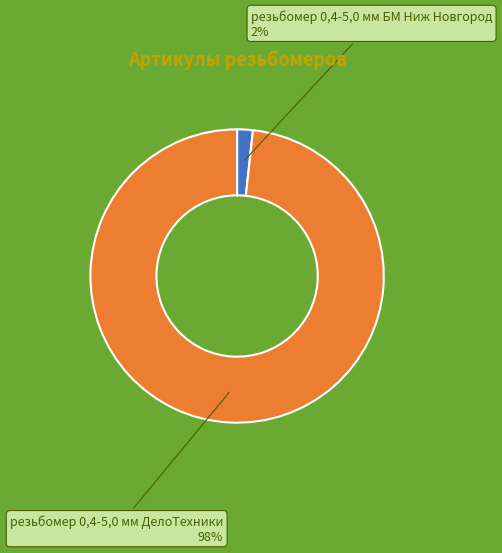

Rank the categories by value from lowest to highest.

резьбомер 0,4-5,0 мм БМ Ниж Новгород, резьбомер 0,4-5,0 мм ДелоТехники